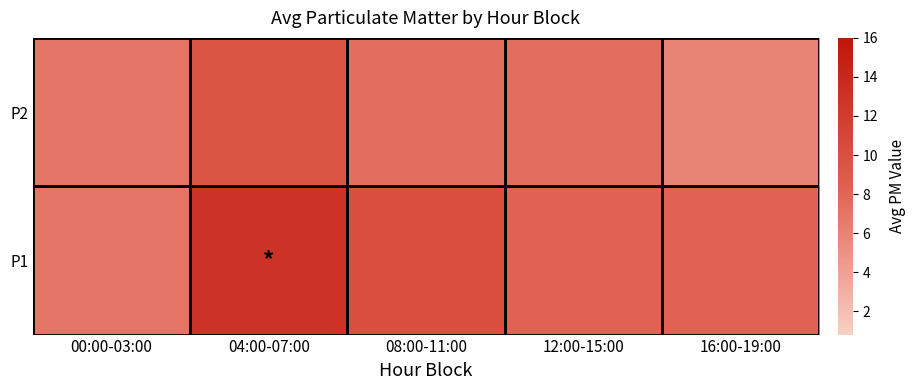

Which series has the largest total across all categories?

P1